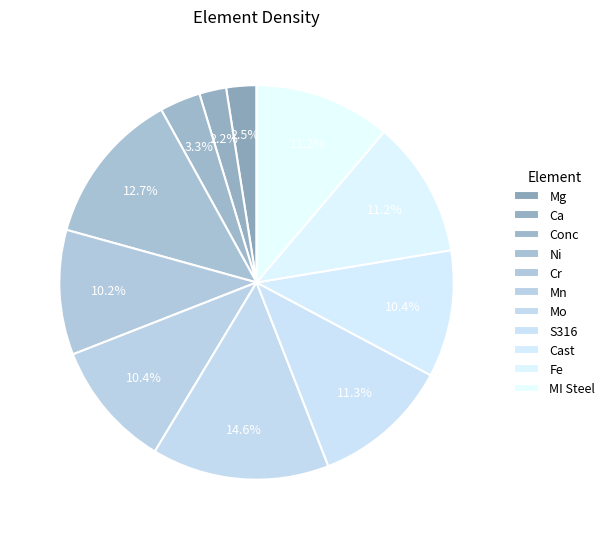

How many slices are in this pie chart?

11